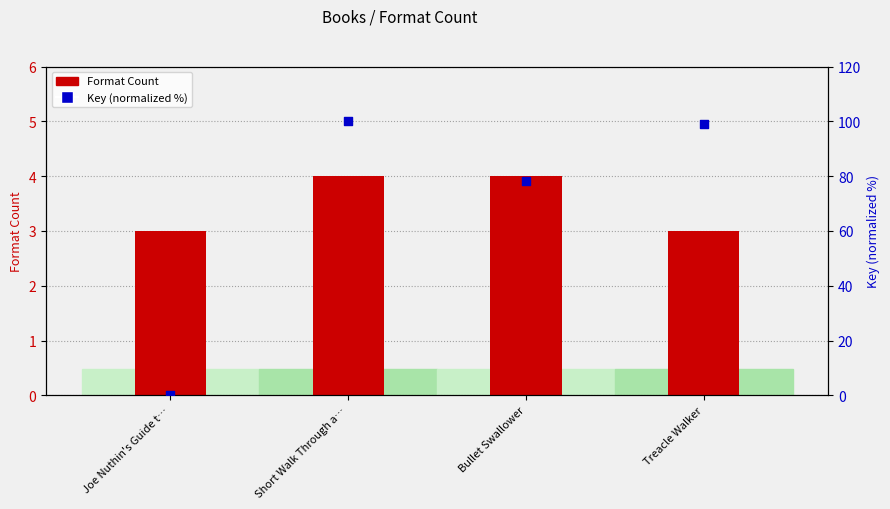

Which series reaches the maximum Y coordinate?

Key (normalized %)